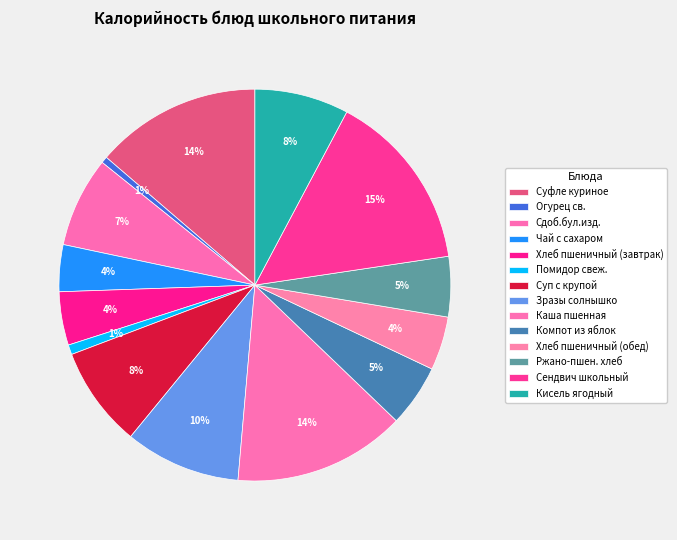

Count the number of slices in the pie.

14